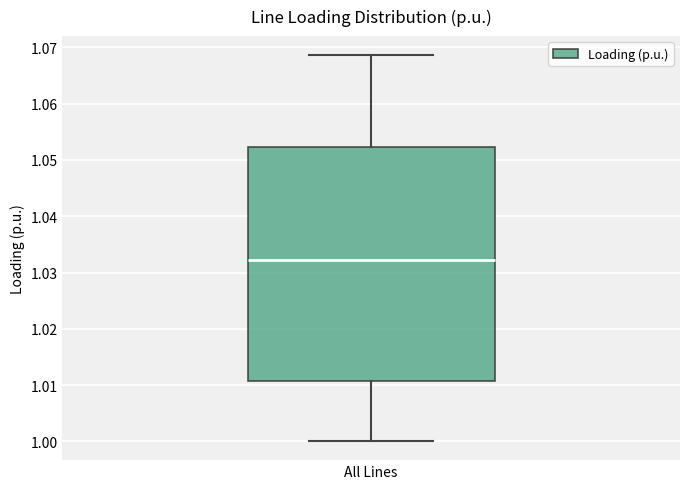

Transcribe this box plot: give where the median line is, the range the box spans, and where the two whiskers end, as read against the y-axis. The values are not printed on the chart, so give them approximately, as read against the axis.

median 1.032, box 1.011 to 1.052, whiskers 1.000 to 1.069